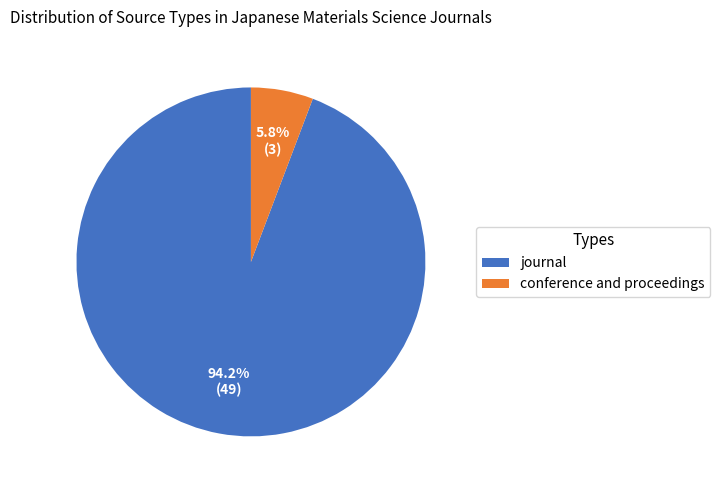

Is the sum of journal and conference and proceedings greater than half?

Yes